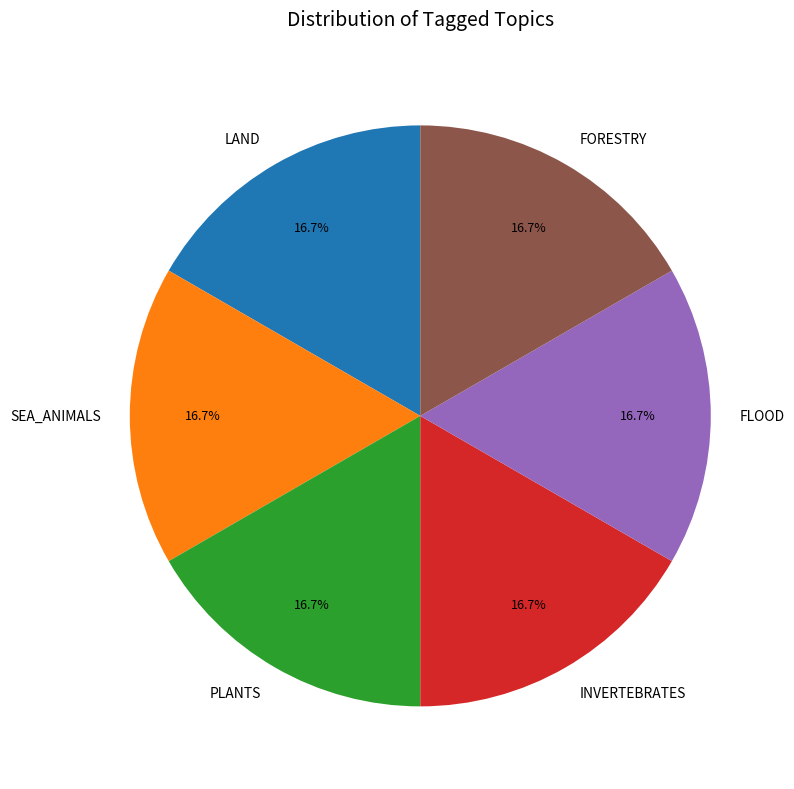

Do SEA_ANIMALS and LAND together represent more than half of the pie?

No